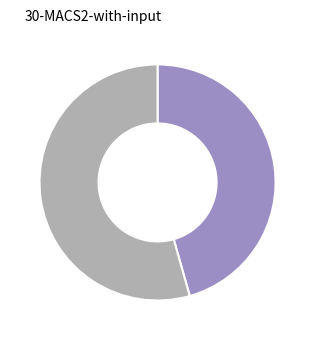

How many segments does this pie chart have?

2